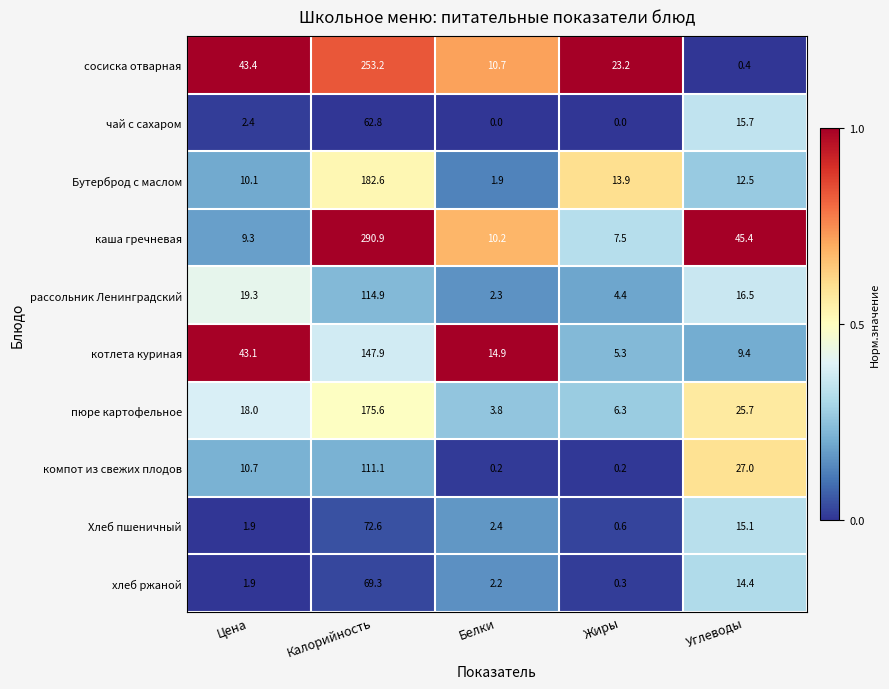

Rank the series by their maximum value, from lowest to highest.

чай с сахаром, хлеб ржаной, Хлеб пшеничный, компот из свежих плодов, рассольник Ленинградский, котлета куриная, пюре картофельное, Бутерброд с маслом, сосиска отварная, каша гречневая